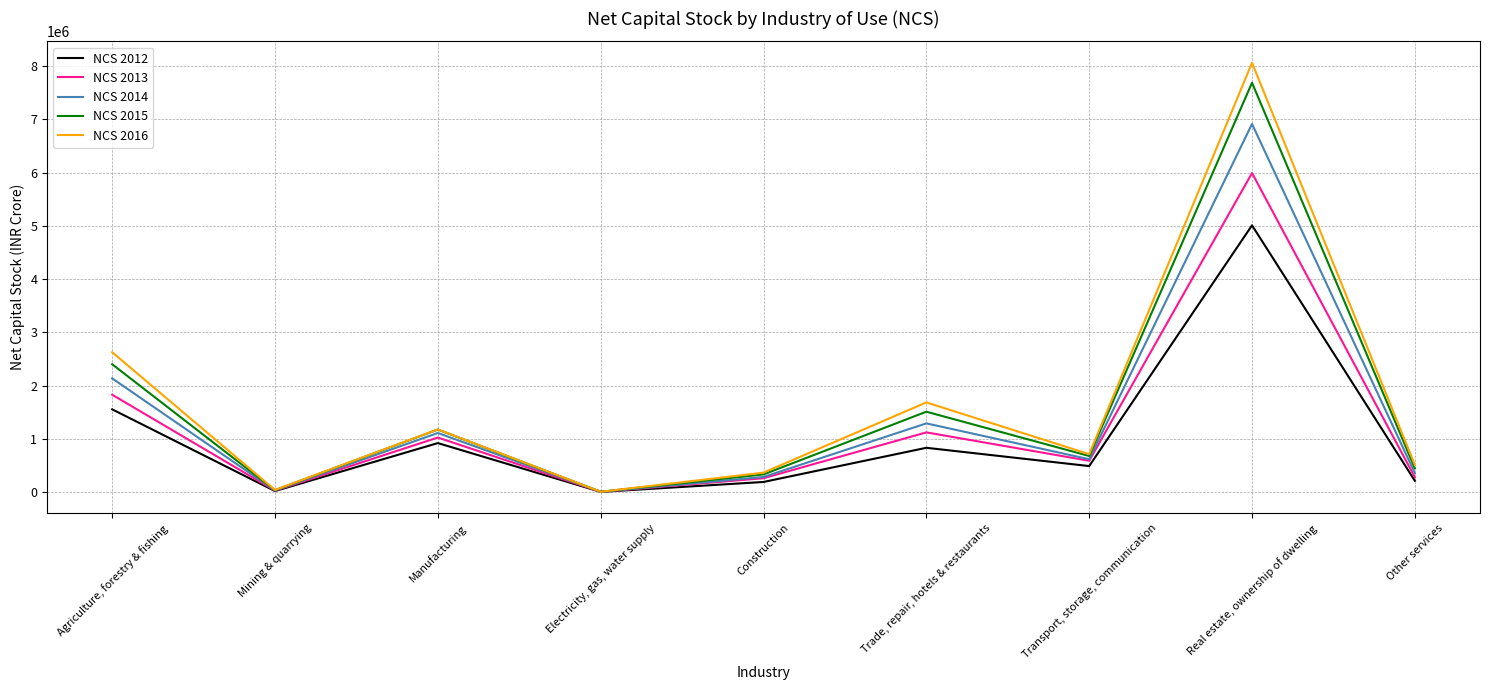

How many values in the NCS 2013 series are below 591184?

4